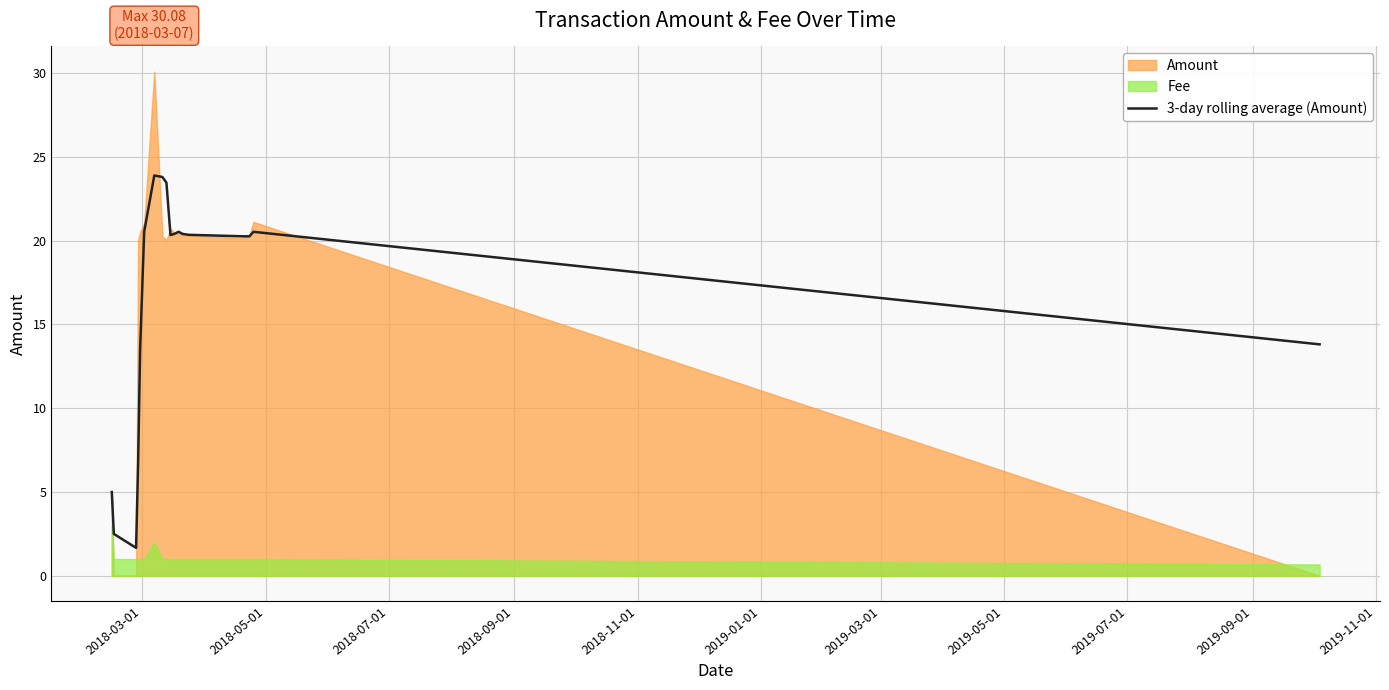

What is the maximum value for 3-day rolling average (Amount)?

23.9